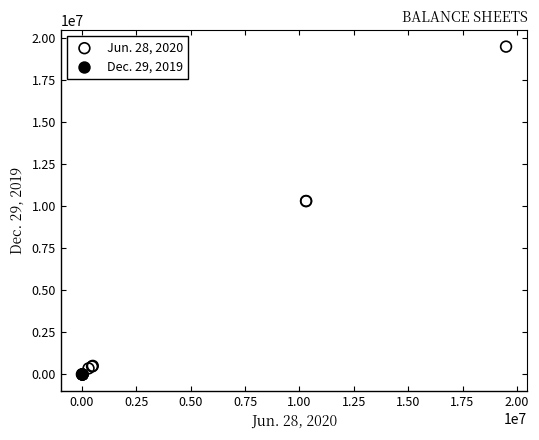

Which series contains the highest Y value?

Jun. 28, 2020